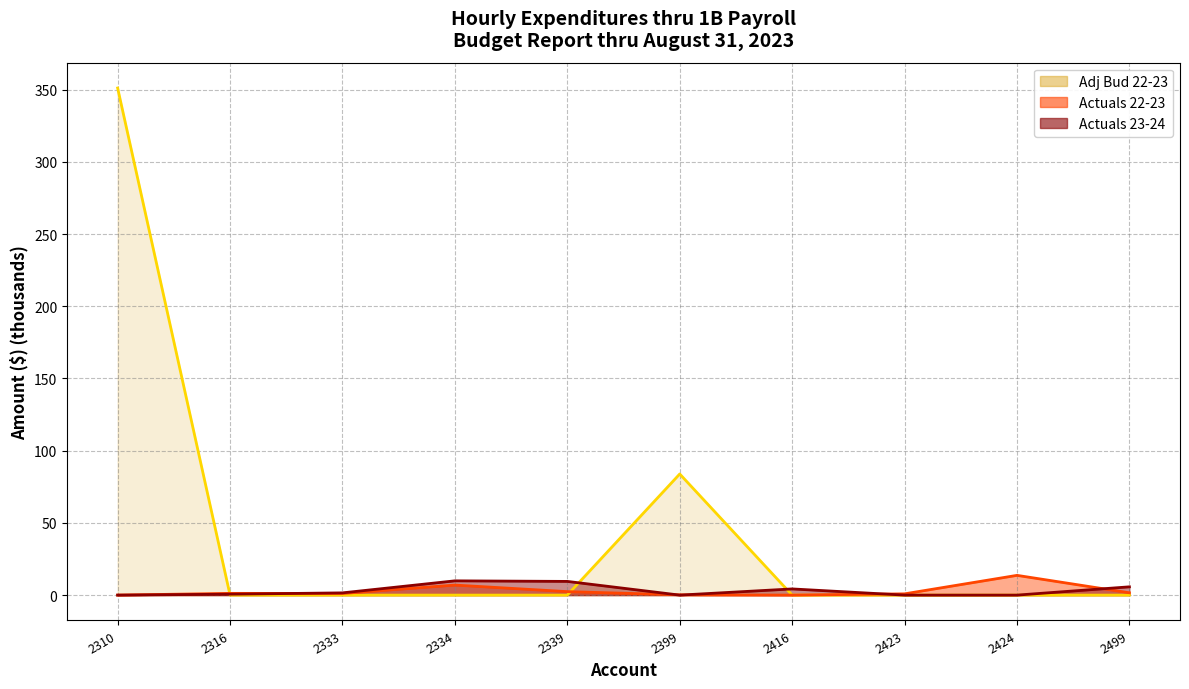

Which series has the largest total across all categories?

Adj Bud 22-23